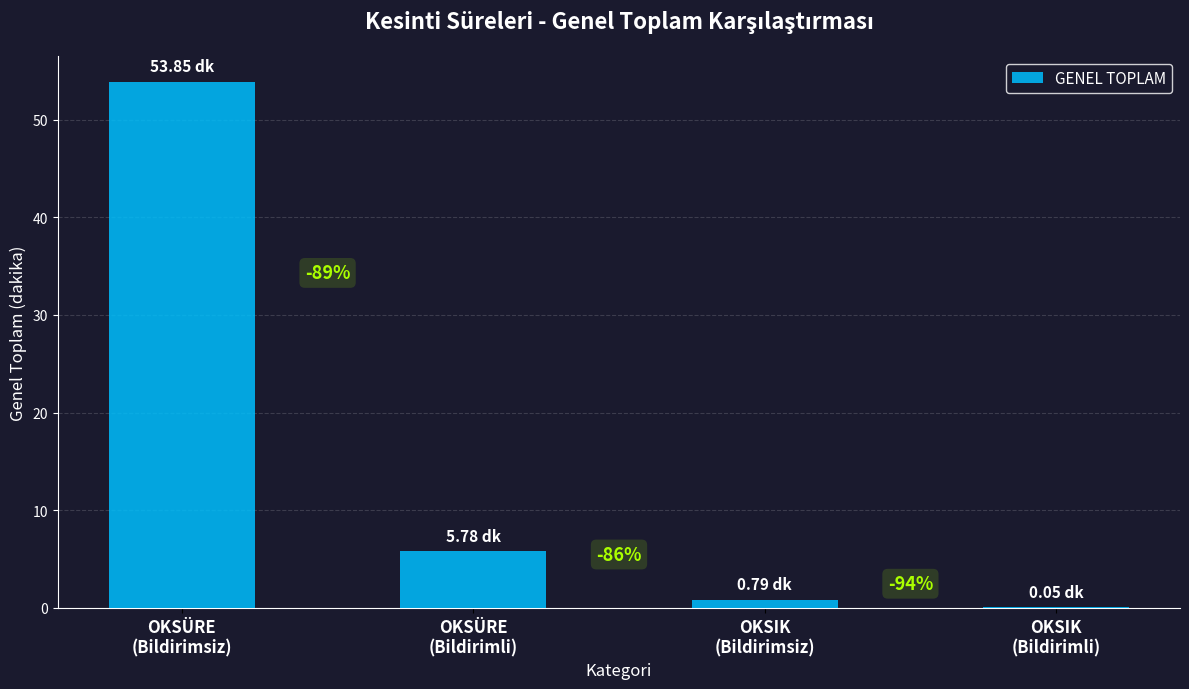

The chart shows a value of 87.4 at OKSÜRE
(Bildirimsiz). True or false?

False